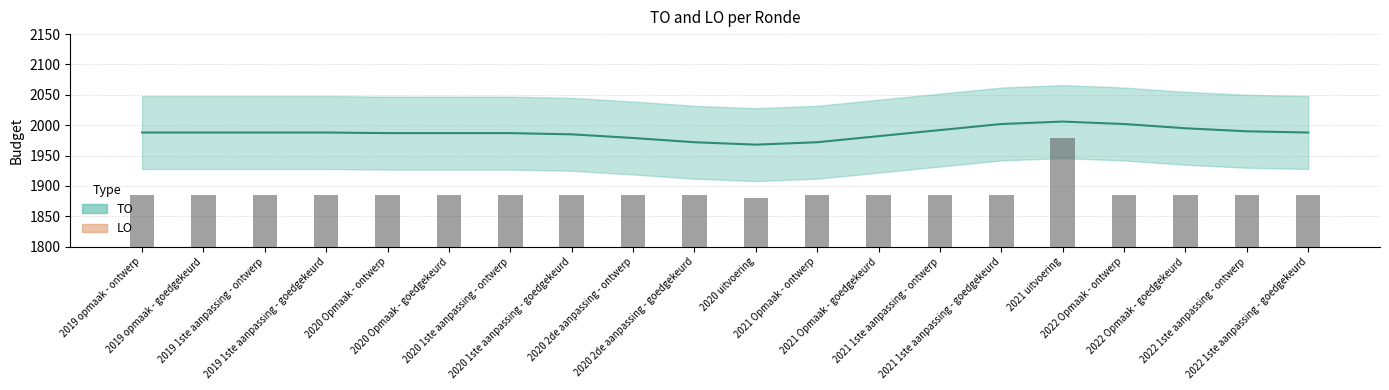

What is the label of the 5th bar from the left?

2020 Opmaak - ontwerp